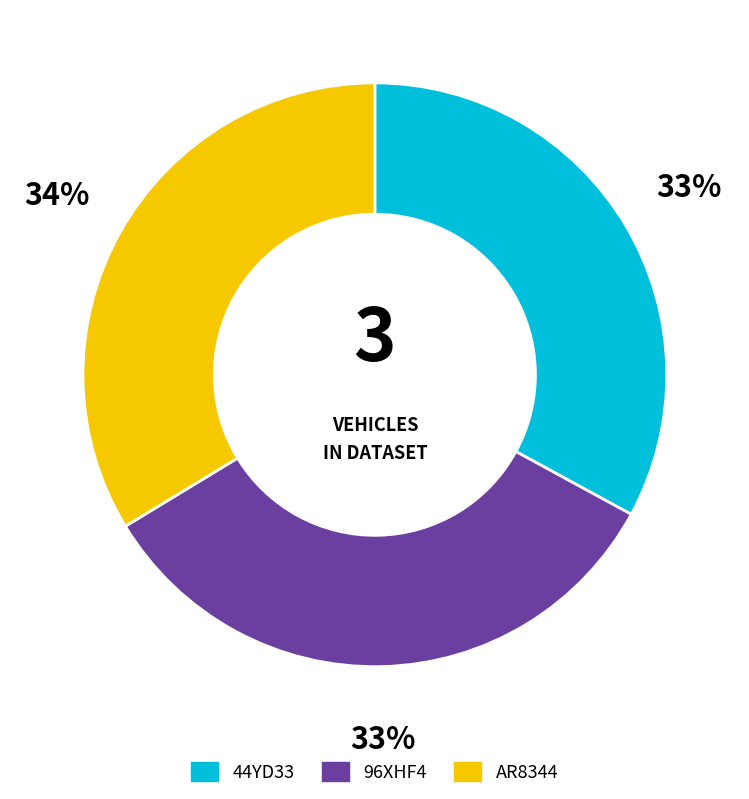

How many segments does this pie chart have?

3